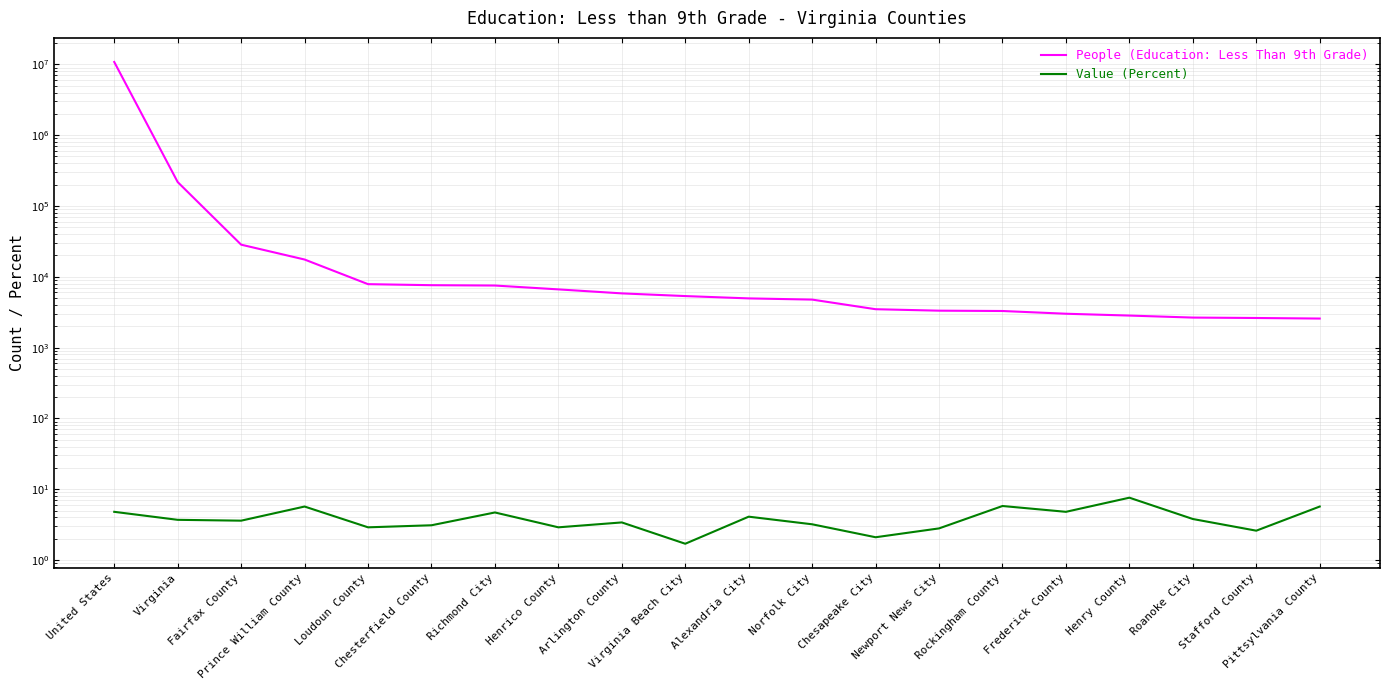

True or false: Value (Percent) and People (Education: Less Than 9th Grade) intersect in this chart.

False